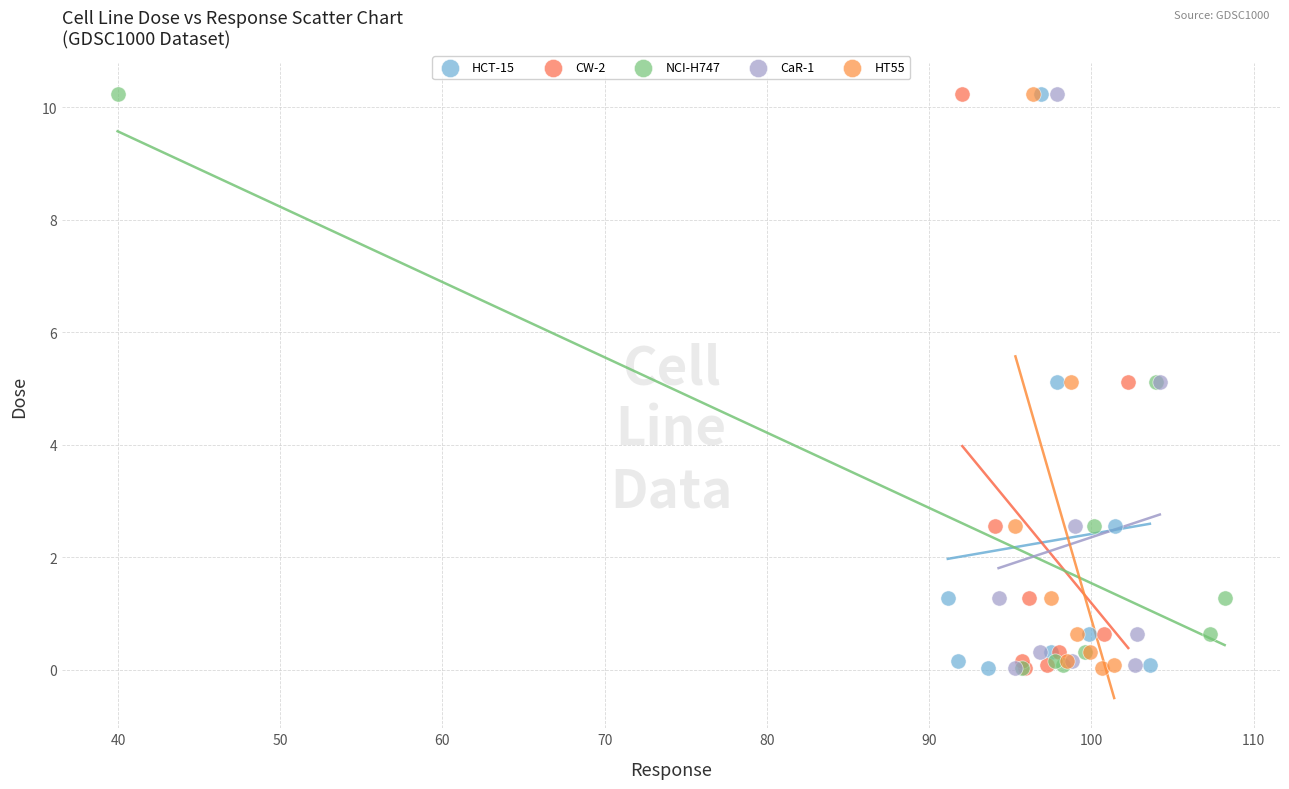

What are all the series names shown in the legend?

HCT-15, CW-2, NCI-H747, CaR-1, HT55